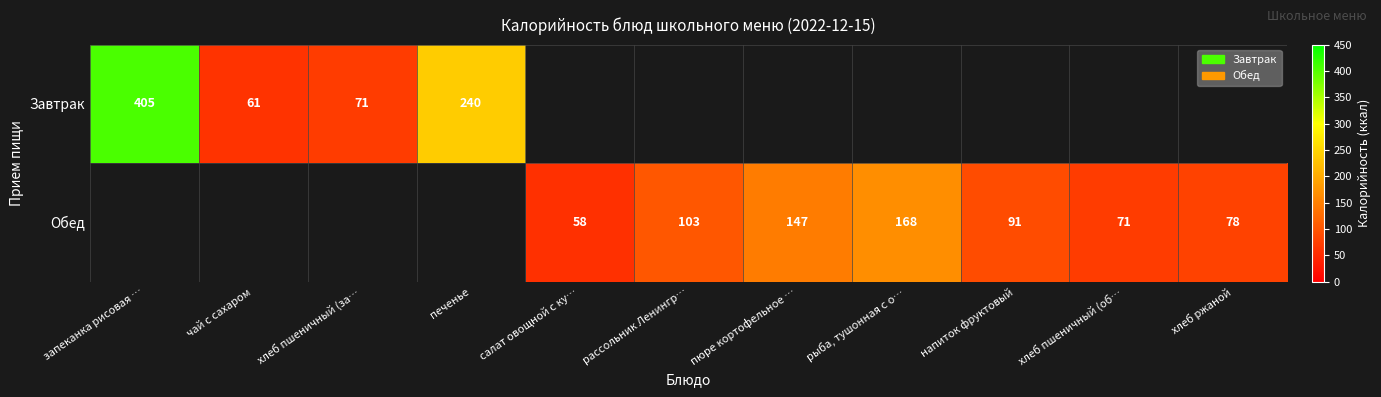

The Завтрак series shows 536 at запеканка рисовая …. True or false?

False